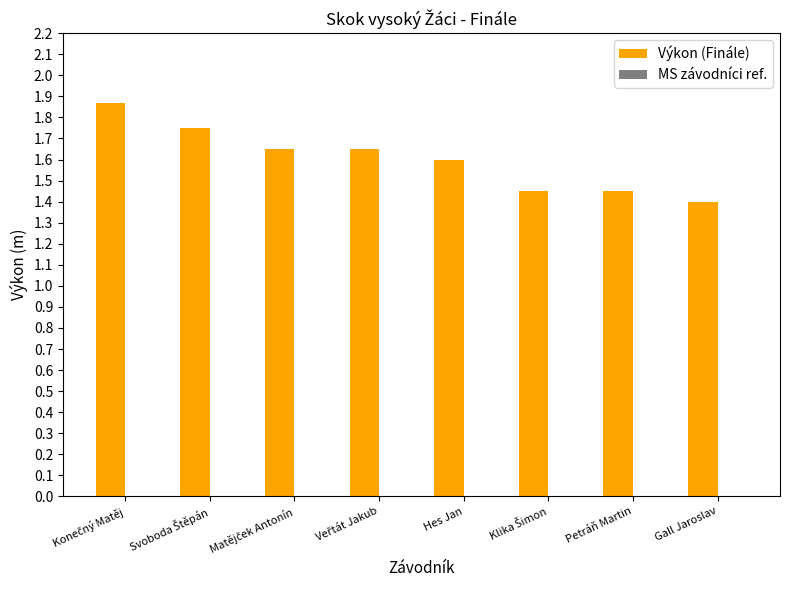

Count the values in the range 1 to 2.

8